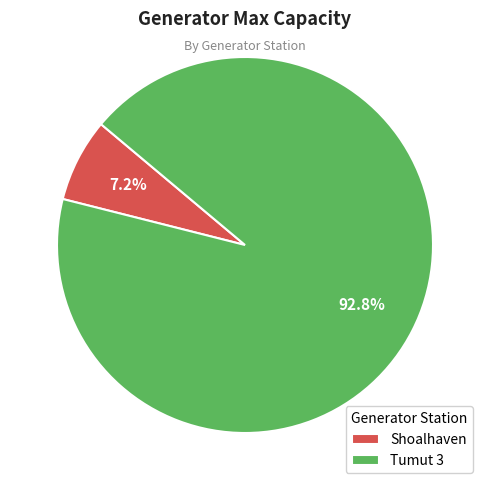

What percentage is the Shoalhaven slice, to the nearest percent?

7%